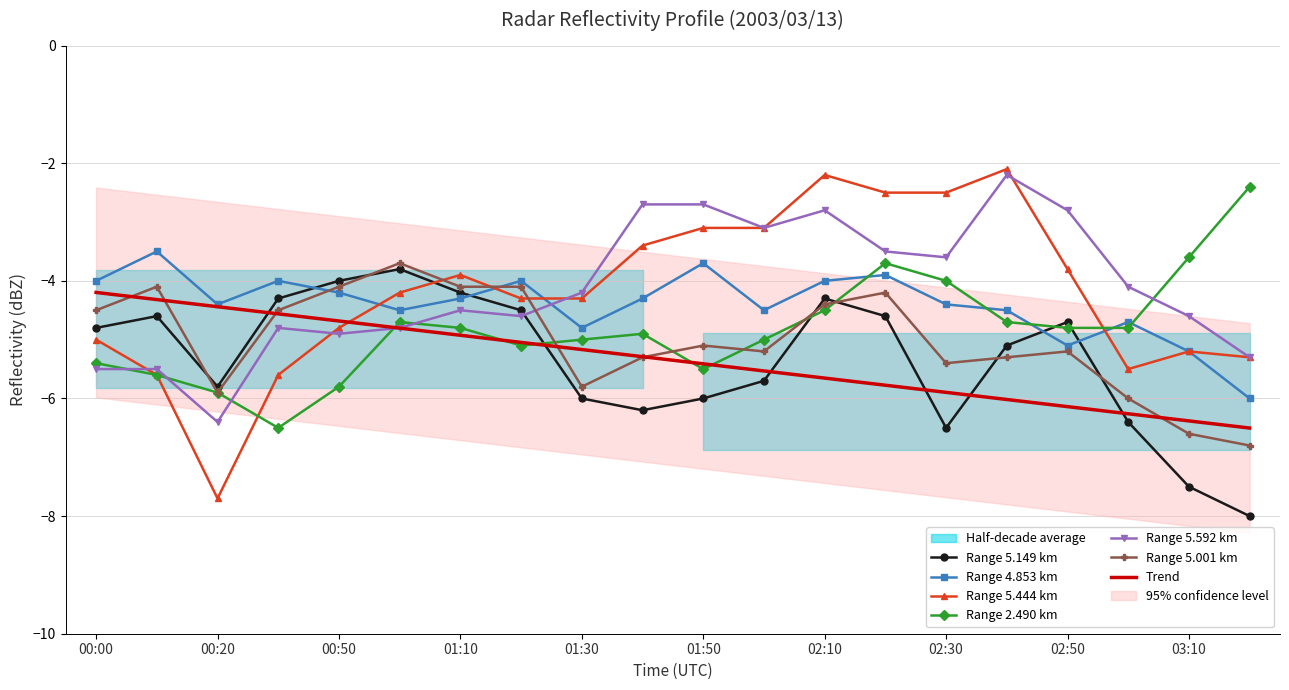

The Range 5.001 km series shows -10.4 at 01:30. True or false?

False